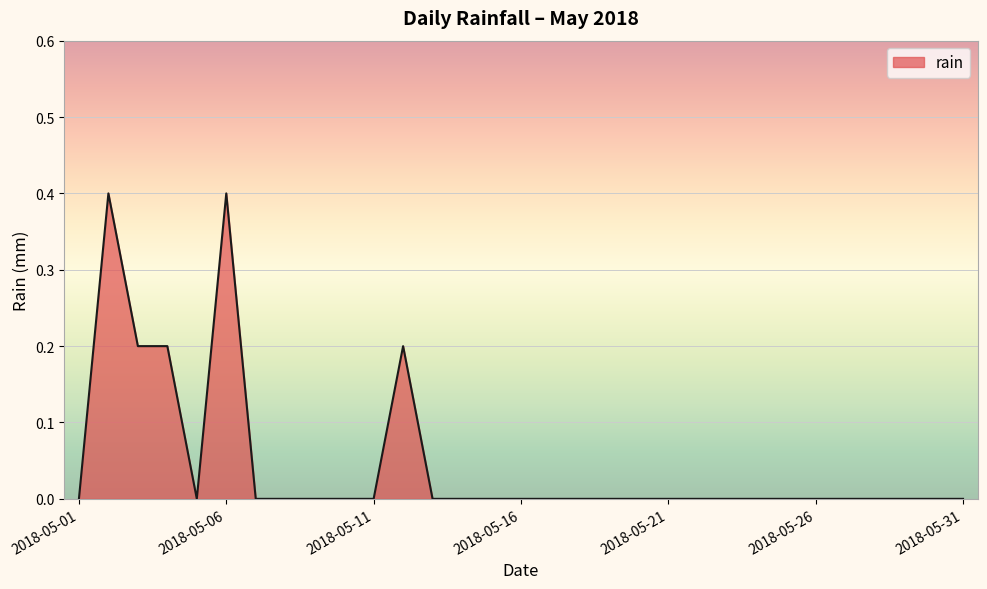

Reading right to left, extract all data points from this chart.

2018-05-31=0.0	2018-05-30=0.0	2018-05-29=0.0	2018-05-28=0.0	2018-05-27=0.0	2018-05-26=0.0	2018-05-25=0.0	2018-05-24=0.0	2018-05-23=0.0	2018-05-22=0.0	2018-05-21=0.0	2018-05-20=0.0	2018-05-19=0.0	2018-05-18=0.0	2018-05-17=0.0	2018-05-16=0.0	2018-05-15=0.0	2018-05-14=0.0	2018-05-13=0.0	2018-05-12=0.2	2018-05-11=0.0	2018-05-10=0.0	2018-05-09=0.0	2018-05-08=0.0	2018-05-07=0.0	2018-05-06=0.4	2018-05-05=0.0	2018-05-04=0.2	2018-05-03=0.2	2018-05-02=0.4	2018-05-01=0.0